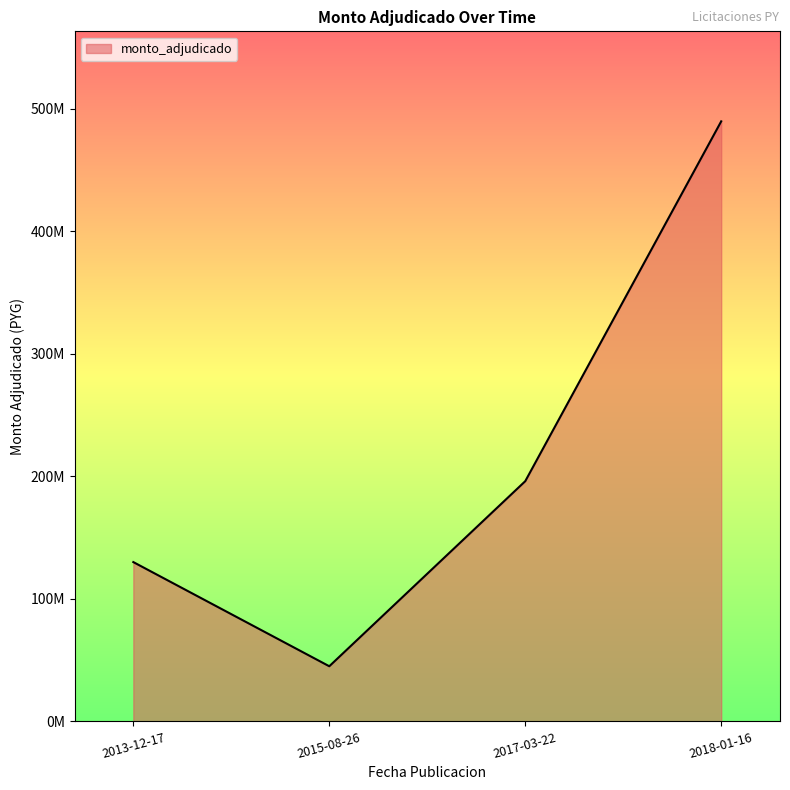

List the labels in order of value, largest first.

2018-01-16, 2017-03-22, 2013-12-17, 2015-08-26